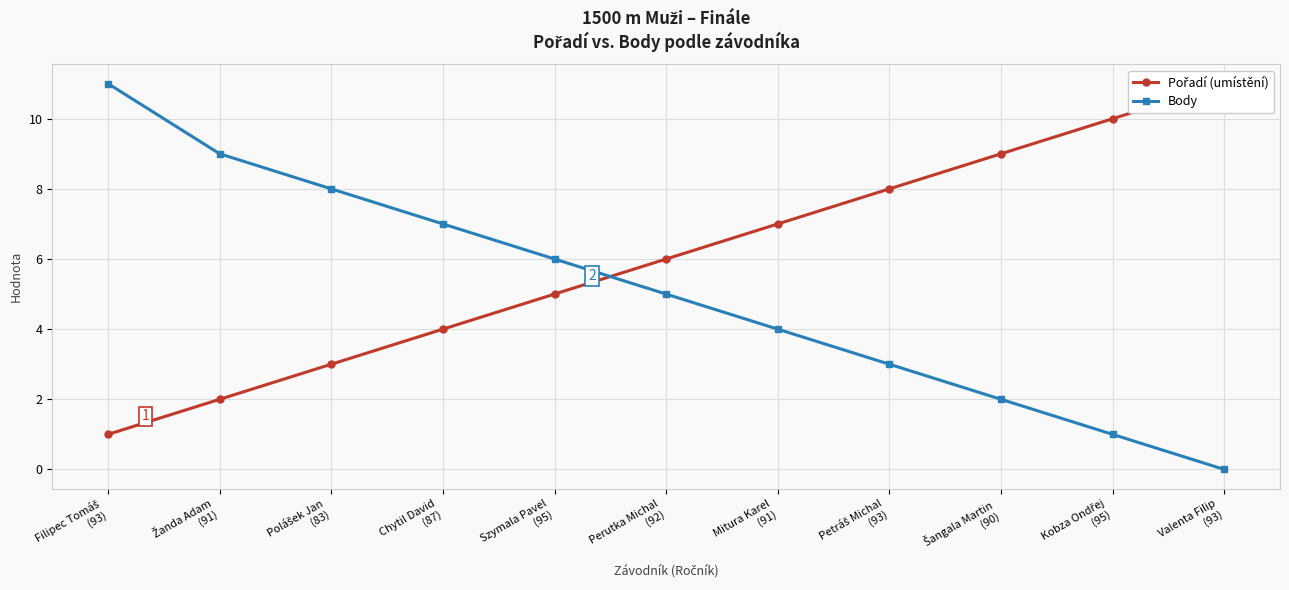

How many data points in Body are less than 5?

5